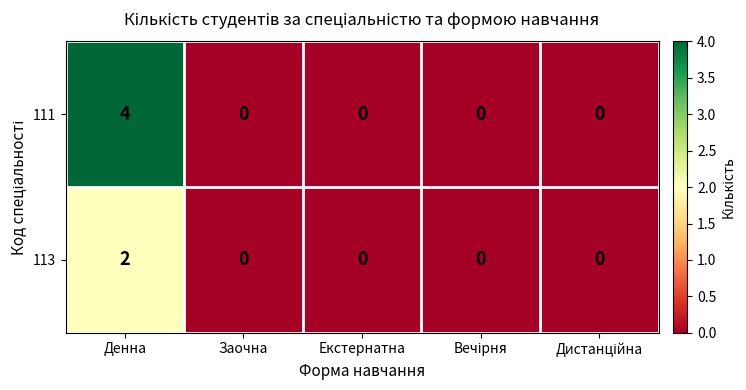

Reading left to right, extract all data points from this chart.

111: 4	0	0	0	0
113: 2	0	0	0	0